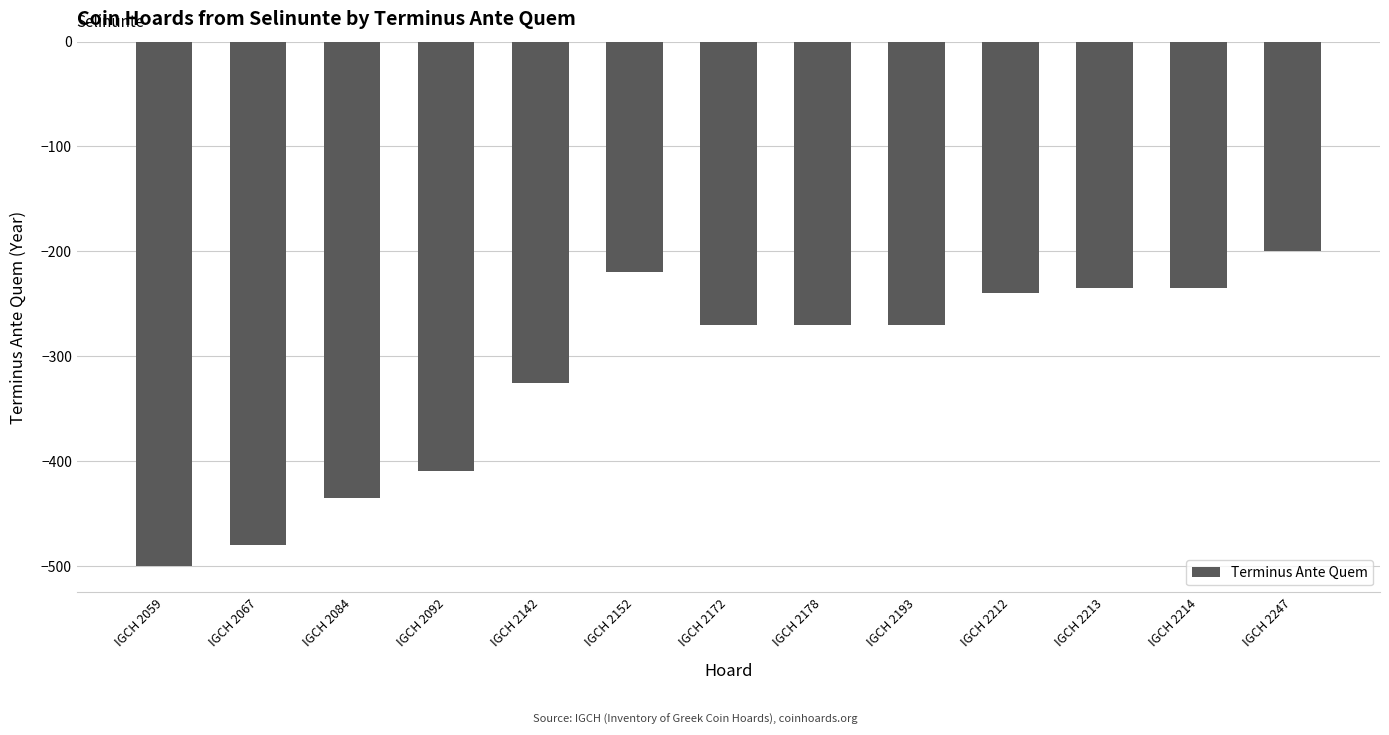

What is the greatest value displayed?

-200